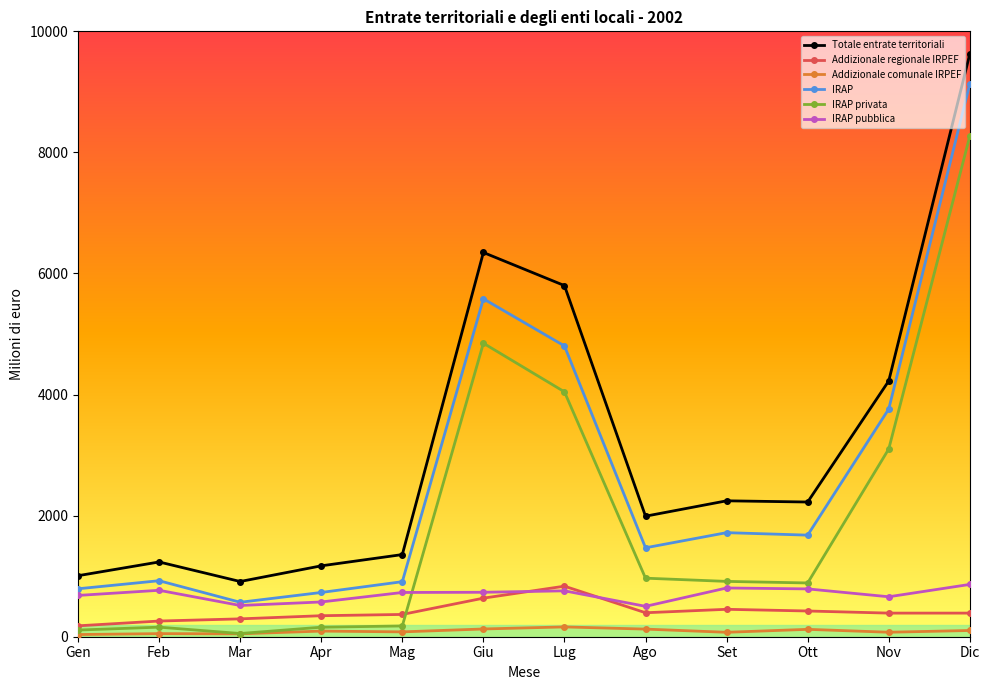

True or false: IRAP privata has a value of 967 at Ago.

True